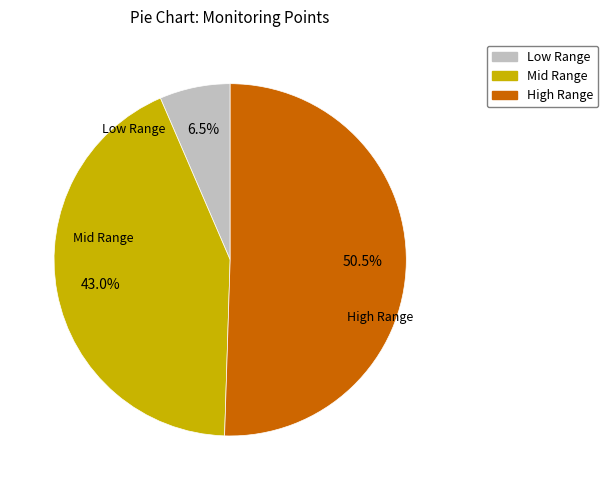

Is there any slice that represents more than half of the pie?

Yes